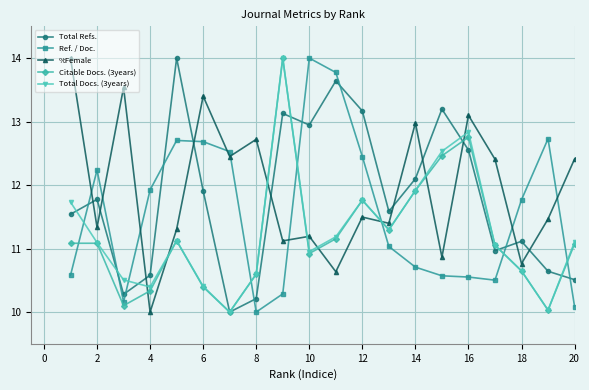

What is the value of the Total Docs. (3years) point at the 4th from the left?

10.4